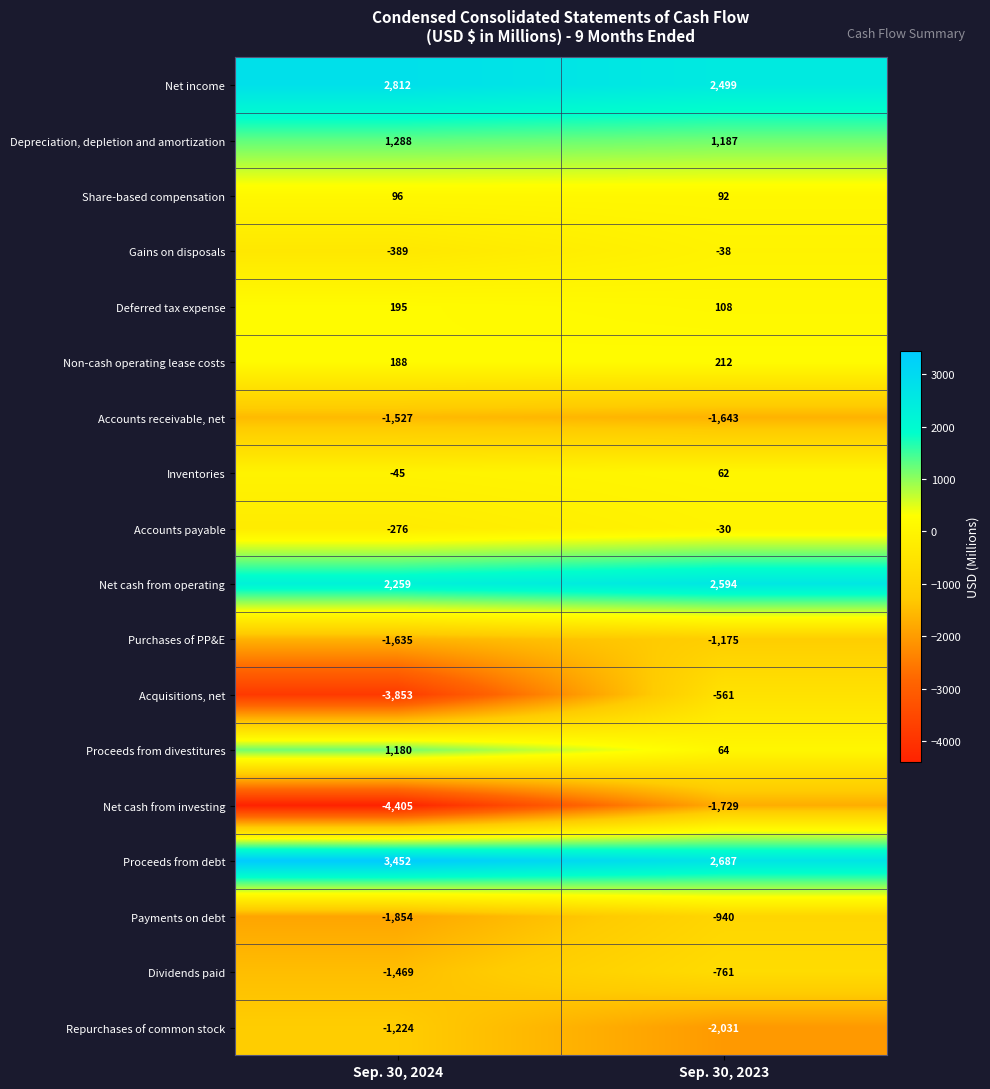

Which category has the lowest value across all series?

Sep. 30, 2024